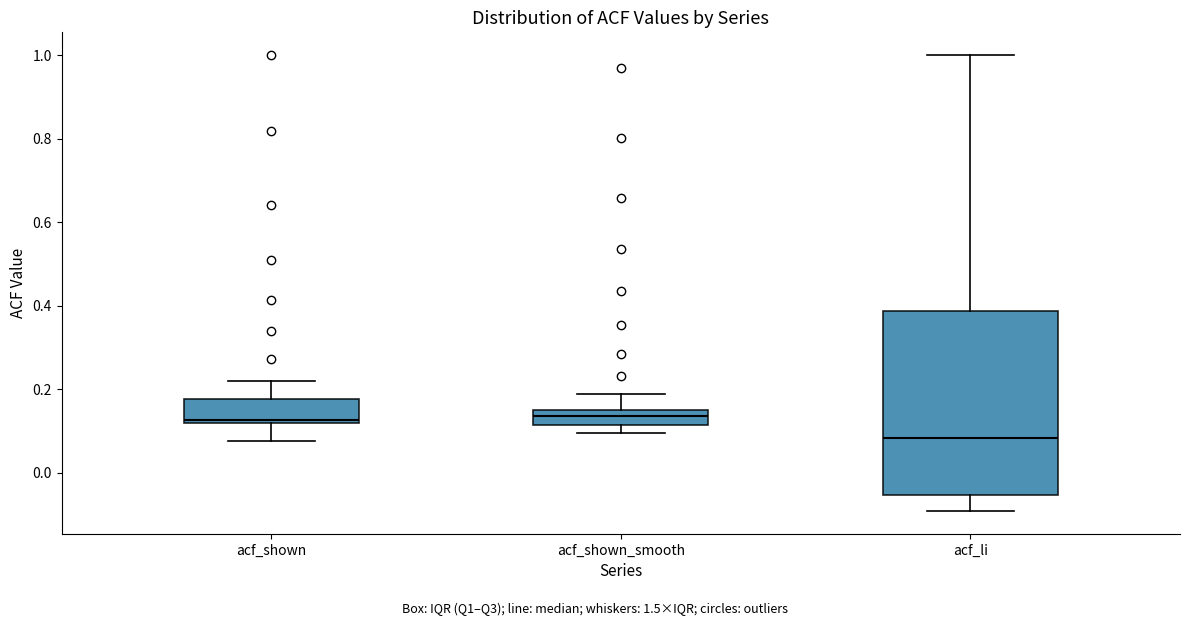

Reading left to right, read every box against the y-axis: the position of its median line, the range the box covers, and the ends of its whiskers. The values are not printed on the chart, so give them approximately, as read against the axis.

acf_shown: median 0.12 (just above the box's lower edge), box 0.12 to 0.18, whiskers 0.08 to 0.22
acf_shown_smooth: median 0.14, box 0.12 to 0.16, whiskers 0.10 to 0.18
acf_li: median 0.08, box -0.06 to 0.38, whiskers -0.10 to 1.00